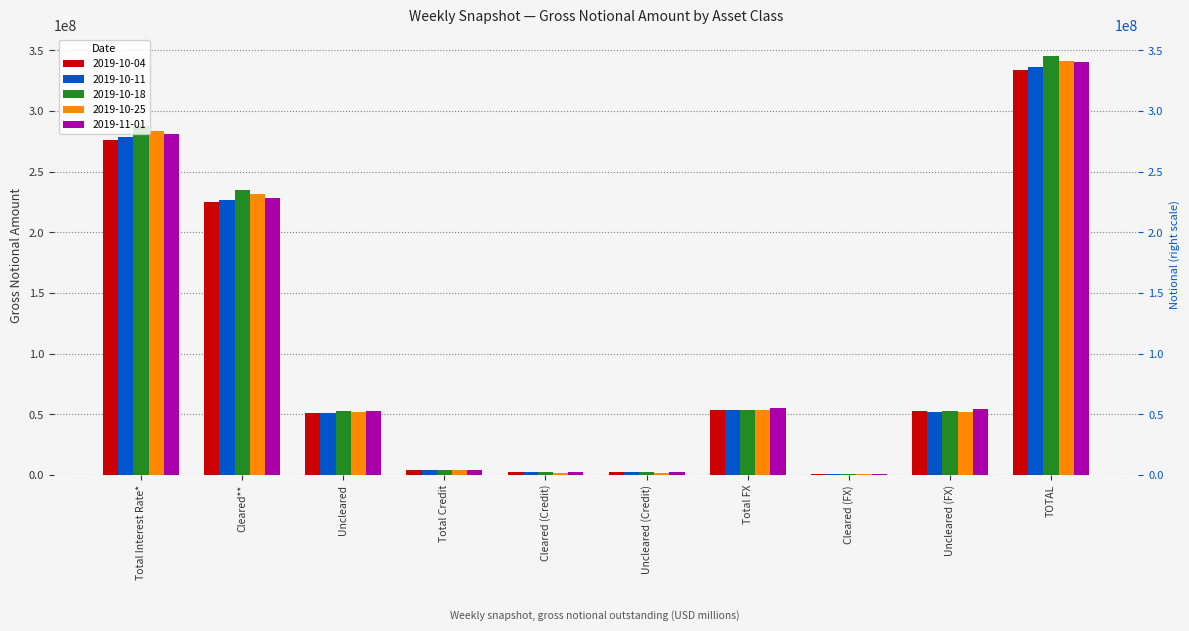

Reading left to right, extract all data points from this chart.

2019-10-04: Total Interest Rate*=276049098	Cleared**=224719461	Uncleared=51329636	Total Credit=4365478	Cleared (Credit)=2181114	Uncleared (Credit)=2184364	Total FX=53522962	Cleared (FX)=1022611	Uncleared (FX)=52500351	TOTAL=333937537
2019-10-11: Total Interest Rate*=278572496	Cleared**=227028830	Uncleared=51543666	Total Credit=4403118	Cleared (Credit)=2141183	Uncleared (Credit)=2261935	Total FX=53259170	Cleared (FX)=986967	Uncleared (FX)=52272203	TOTAL=336234785
2019-10-18: Total Interest Rate*=287344613	Cleared**=234683465	Uncleared=52661148	Total Credit=4358352	Cleared (Credit)=2195330	Uncleared (Credit)=2163021	Total FX=53953303	Cleared (FX)=1013867	Uncleared (FX)=52939436	TOTAL=345656268
2019-10-25: Total Interest Rate*=284004283	Cleared**=231837786	Uncleared=52166497	Total Credit=4171071	Cleared (Credit)=2091379	Uncleared (Credit)=2079692	Total FX=53374461	Cleared (FX)=1013935	Uncleared (FX)=52360526	TOTAL=341549815
2019-11-01: Total Interest Rate*=281079747	Cleared**=228576455	Uncleared=52503292	Total Credit=4260689	Cleared (Credit)=2156550	Uncleared (Credit)=2104139	Total FX=55173125	Cleared (FX)=1093297	Uncleared (FX)=54079829	TOTAL=340513561